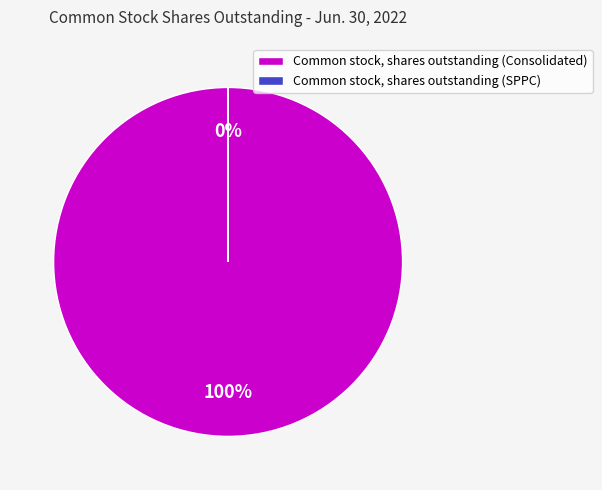

What is the smallest slice in the pie chart?

Common stock, shares outstanding (SPPC)